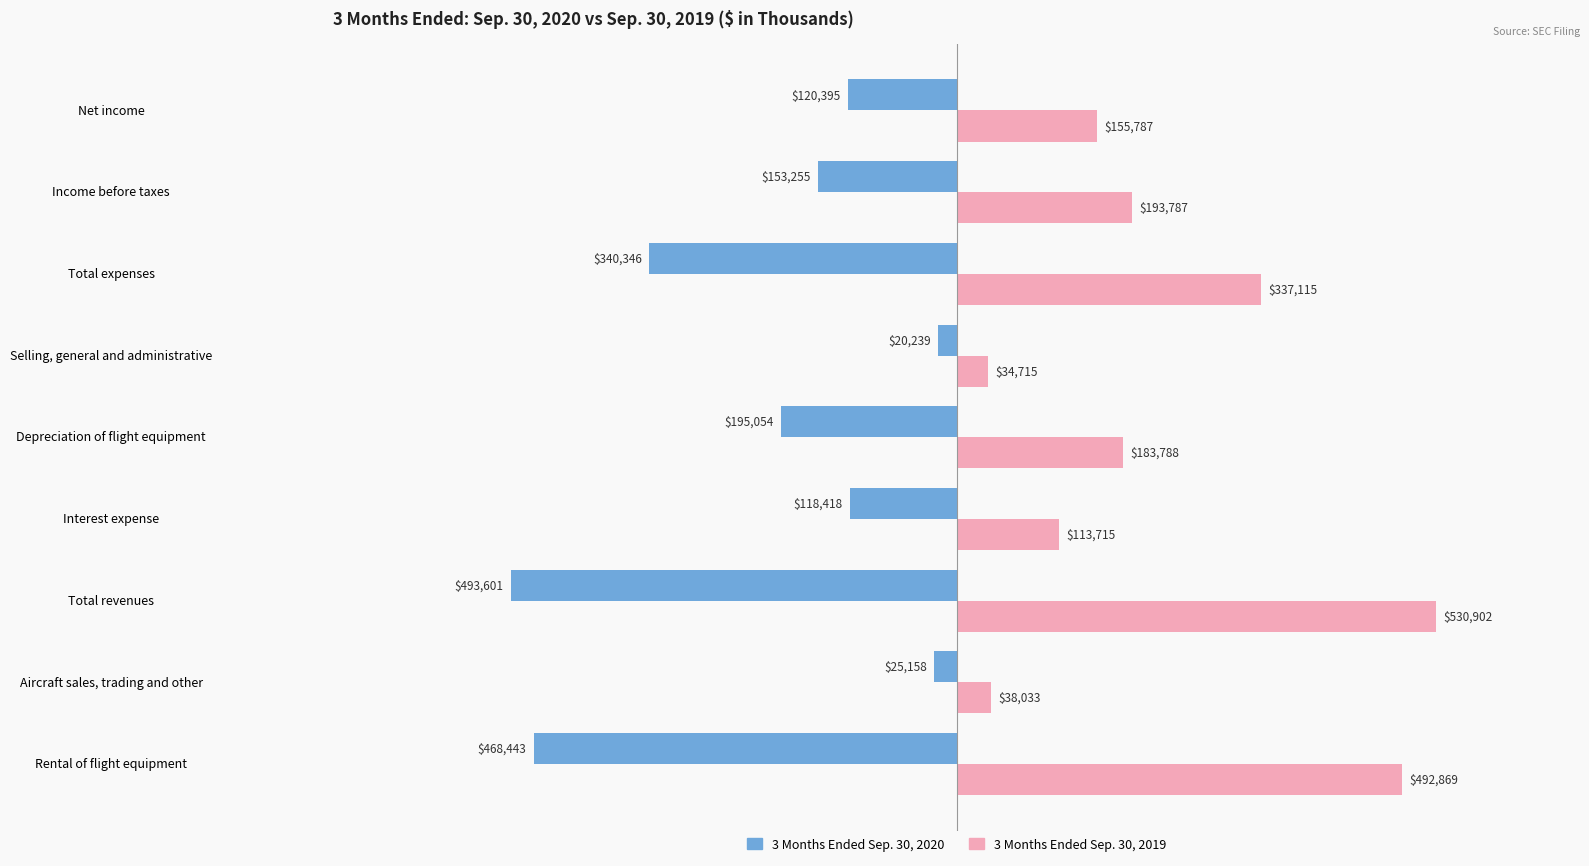

Which category has the highest value across all series?

Total revenues